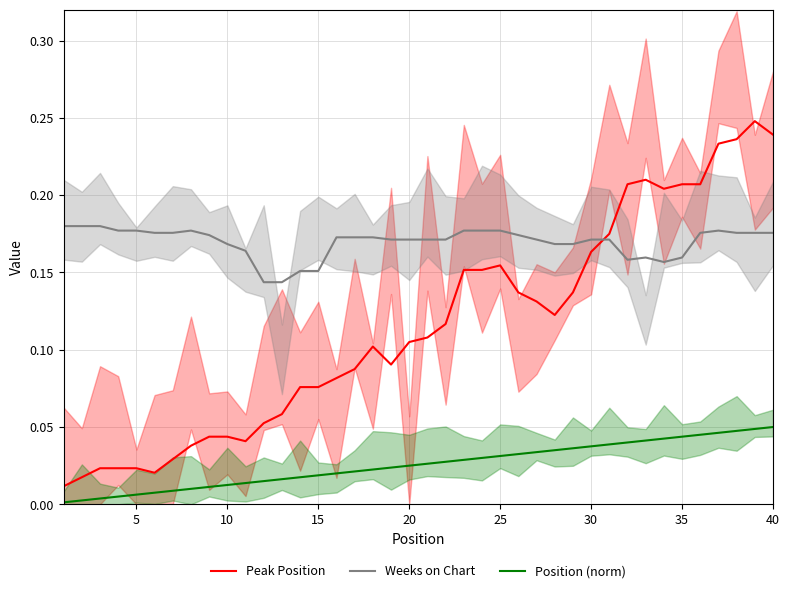

True or false: Peak Position and Position (norm) intersect in this chart.

False